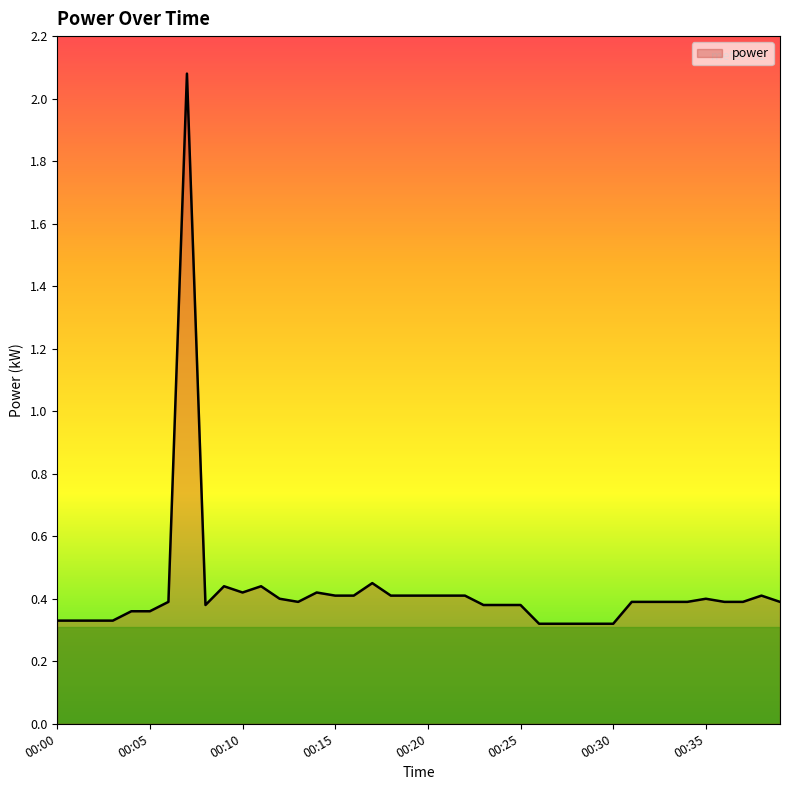

What is the greatest value displayed?

2.1